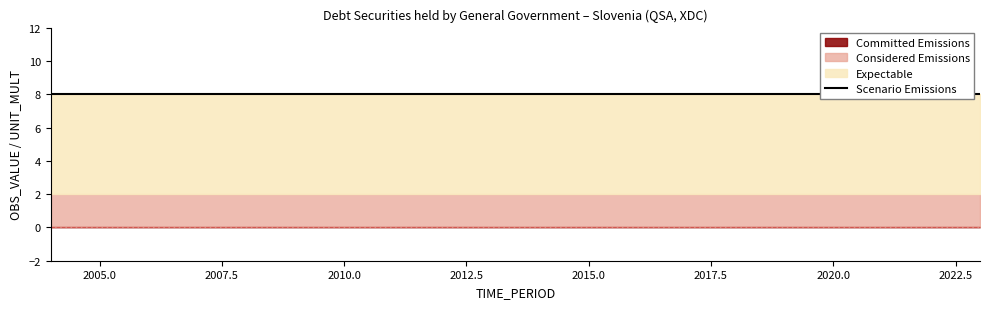

How many data points does each series have?

20